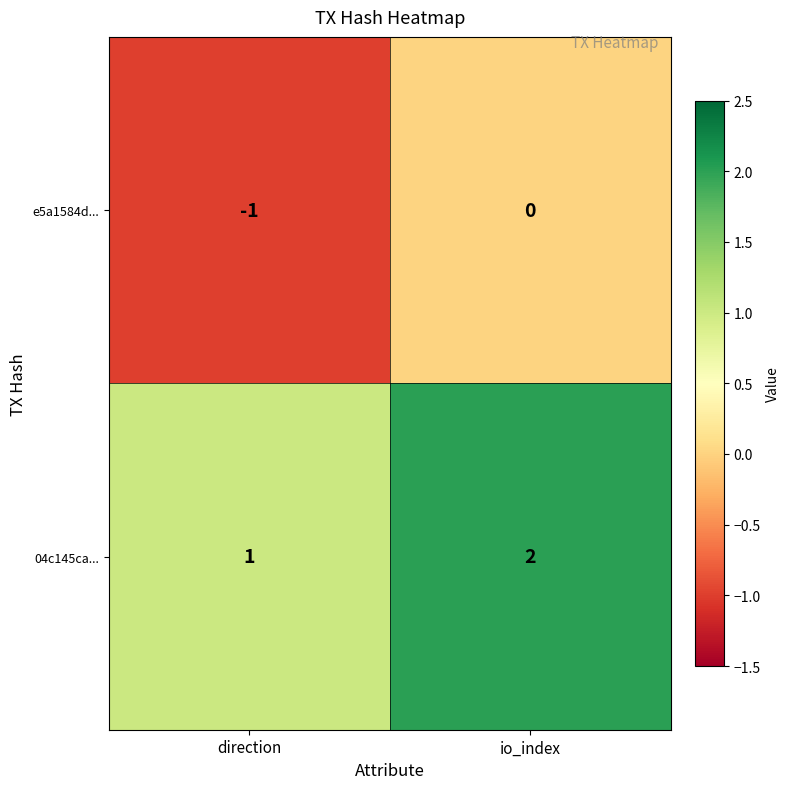

What is the maximum value shown in the chart?

2